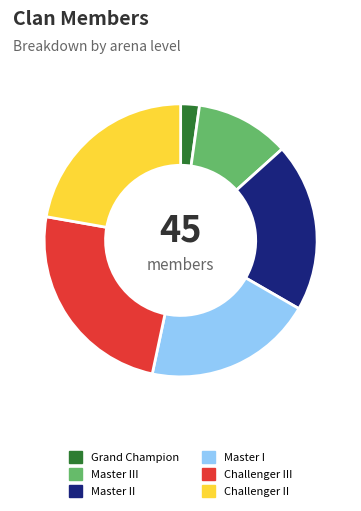

Does Master II represent more than half of the total?

No